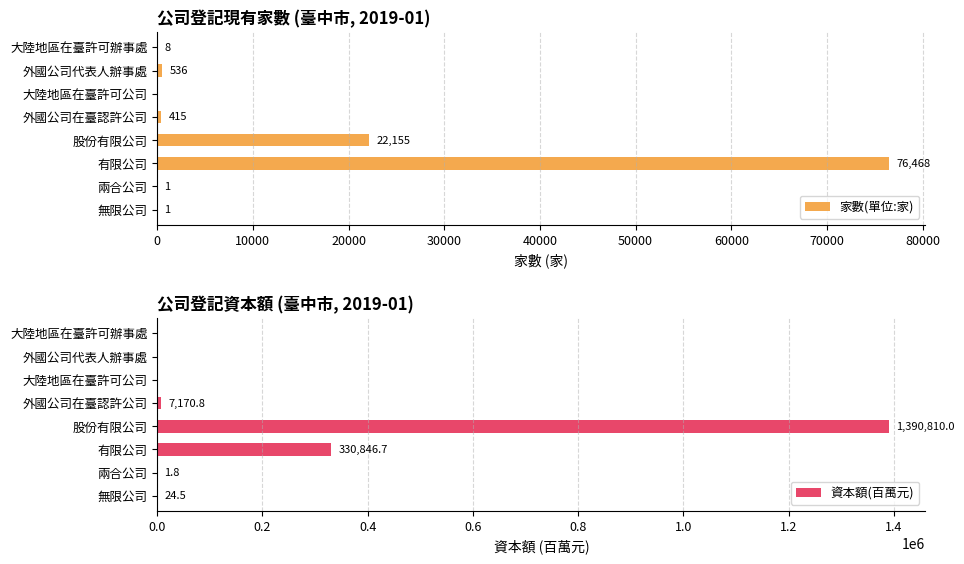

What is the sum of all 家數(單位:家) values?

99584